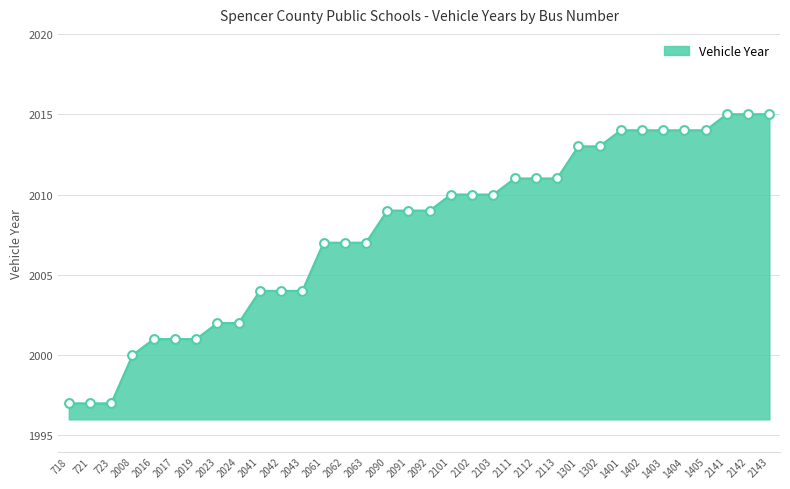

What is the change in value from 721 to 2142?

+18